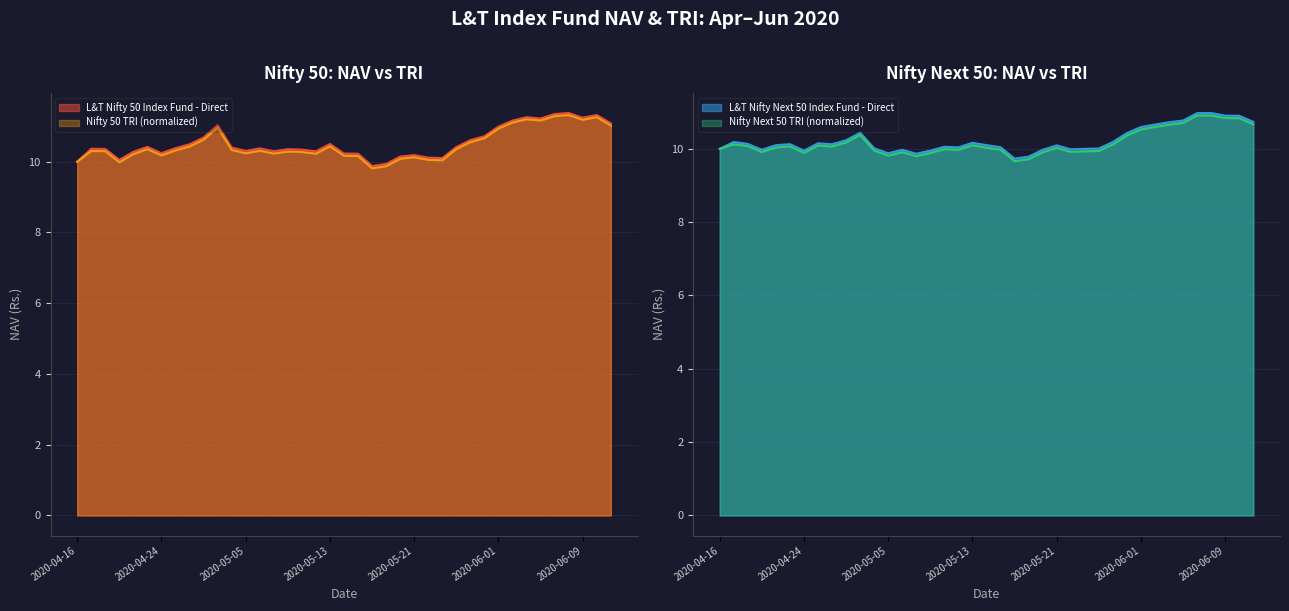

Is it true that Nifty 50 TRI equals 10.7 at 2020-05-29?

True